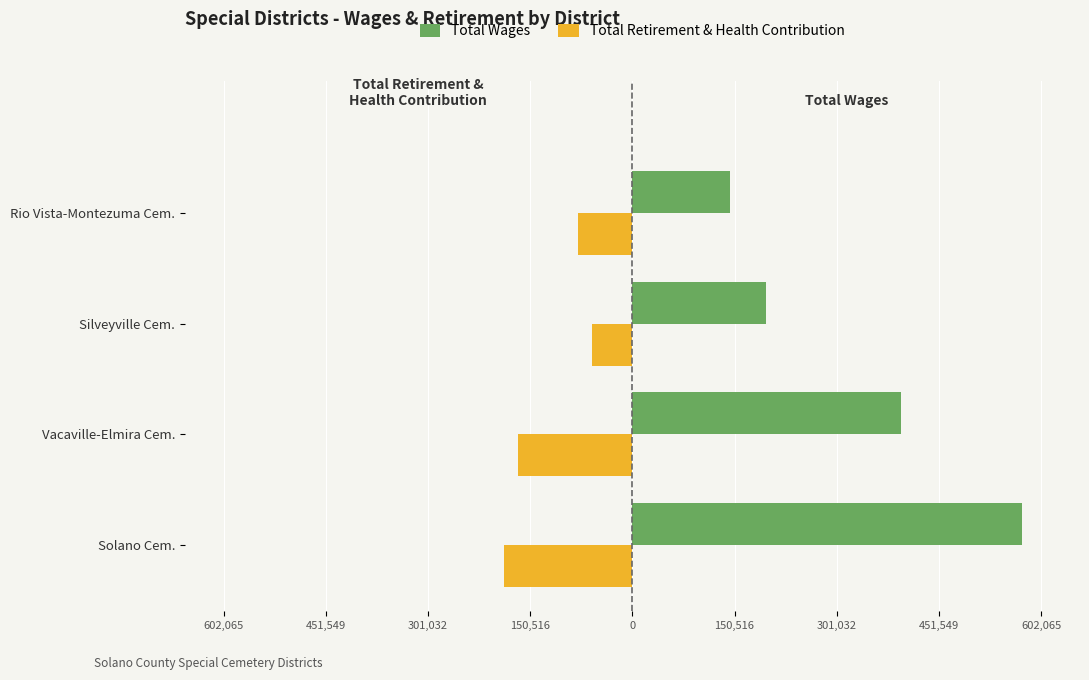

What are all the series names shown in the legend?

Total Wages, Total Retirement & Health Contribution